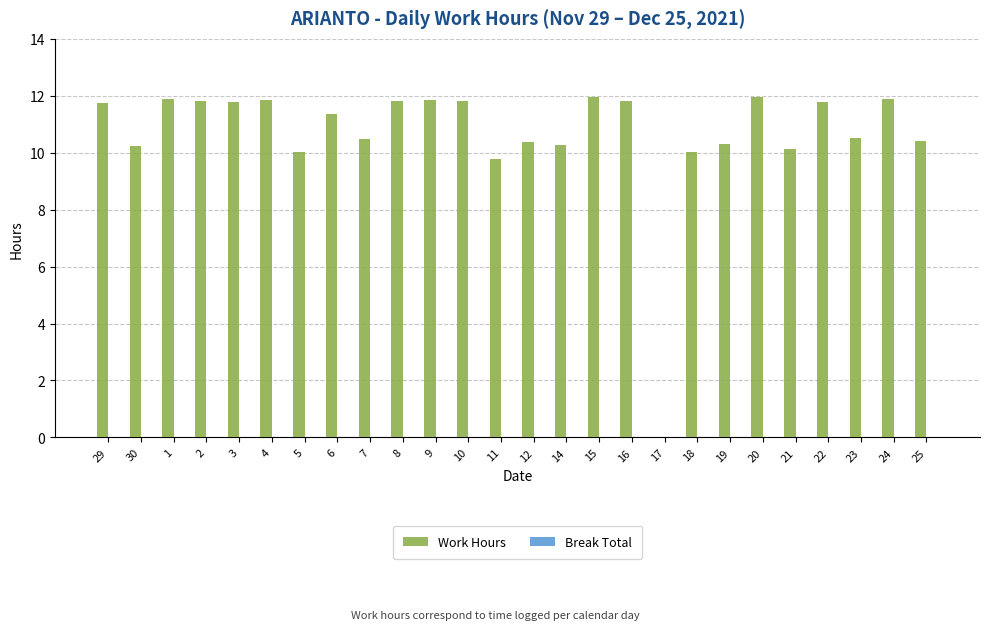

The value at 30 is 17.1. True or false?

False